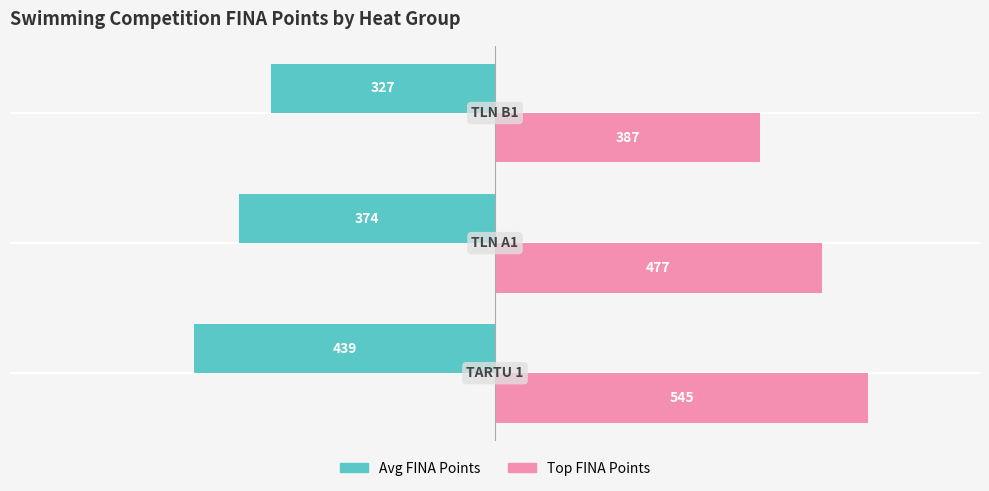

Count the Avg FINA Points values in the range -439 to -327.

3